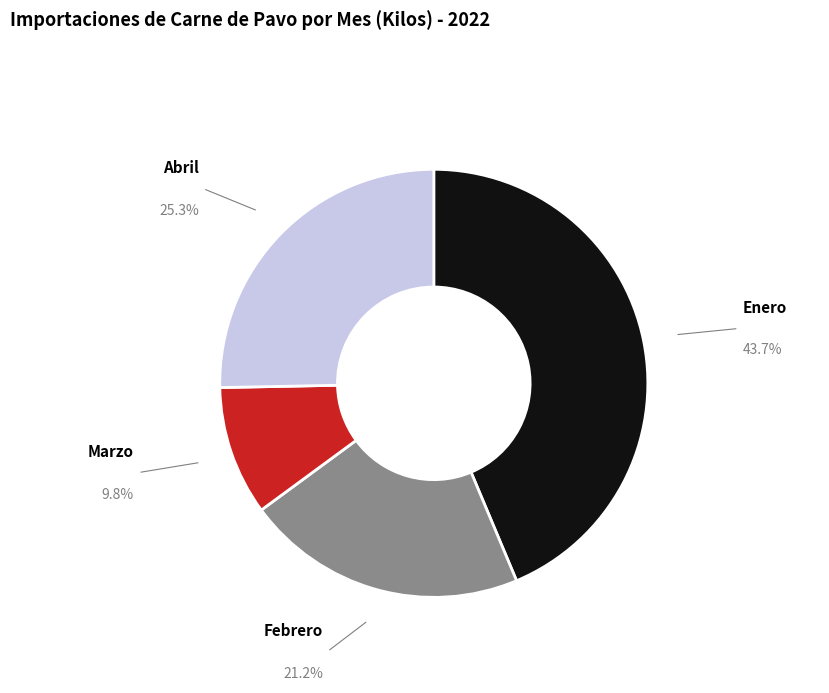

Do Enero and Marzo together represent more than half of the pie?

Yes